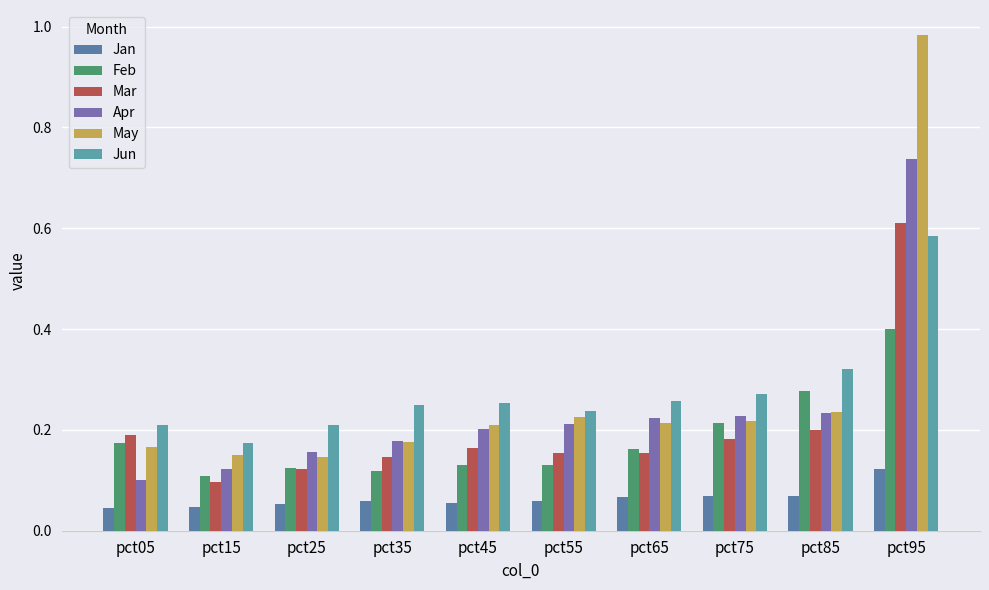

Which has a higher value, pct95 or pct55?

pct95